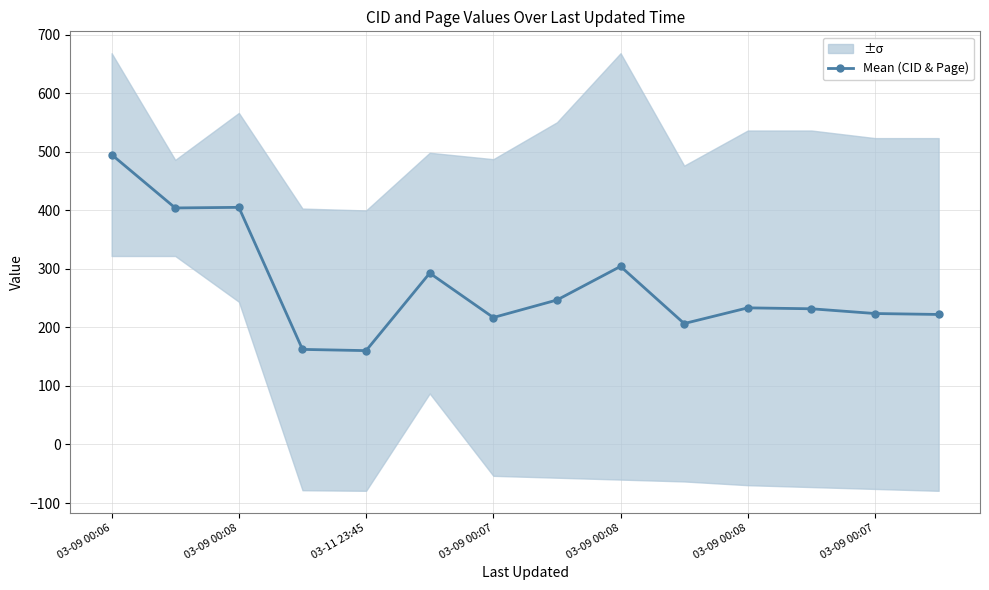

The chart shows a value of 149.7 at 11. True or false?

False